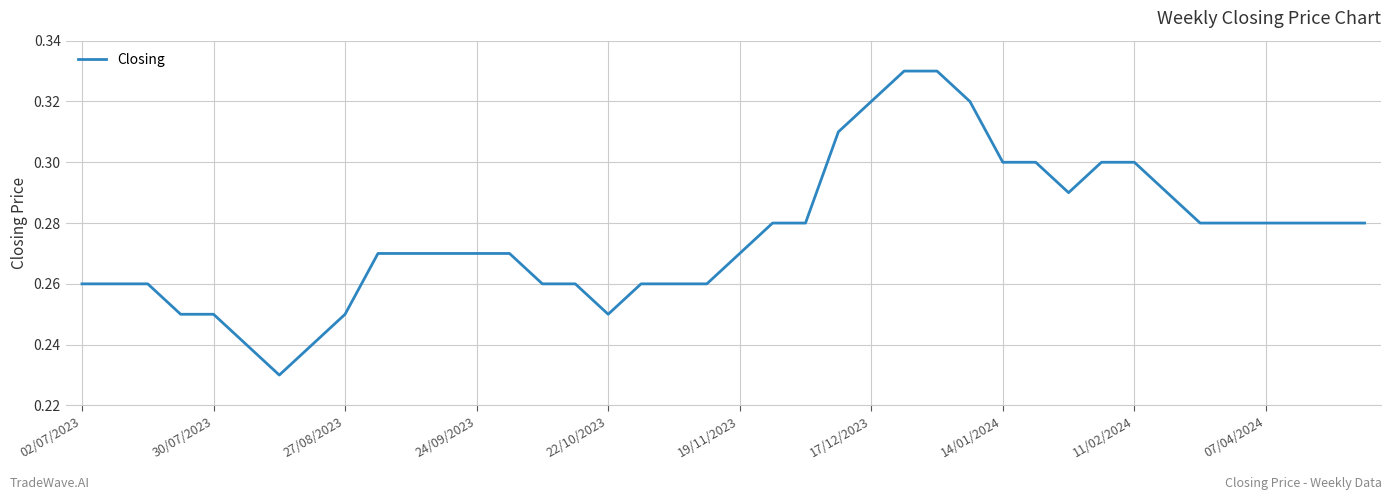

What is the value of the 3rd point from the left?

0.3